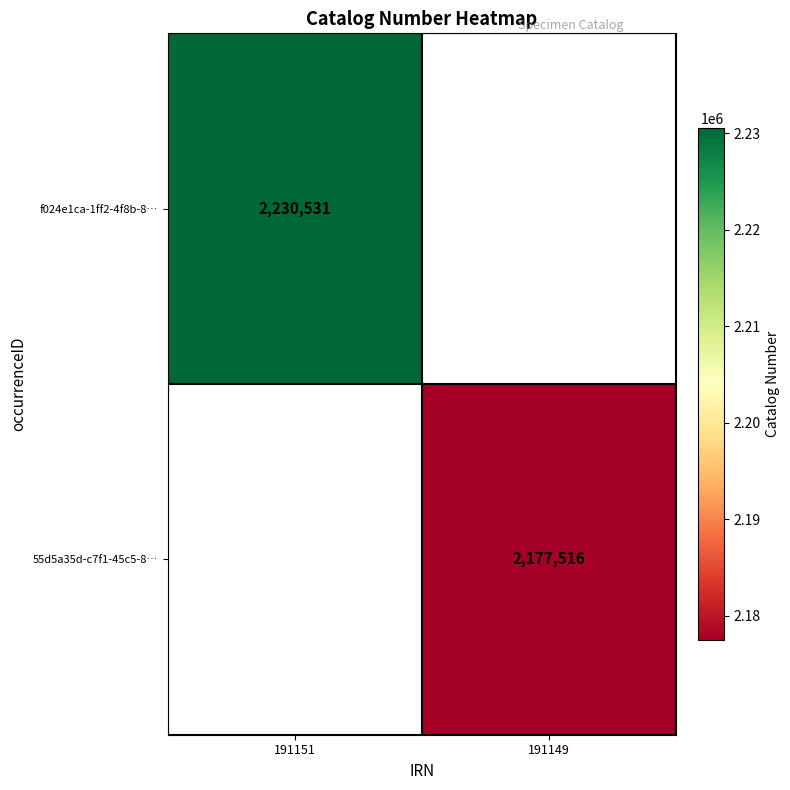

The f024e1ca-1ff2-4f8b-8… series shows 1132221 at 191151. True or false?

False